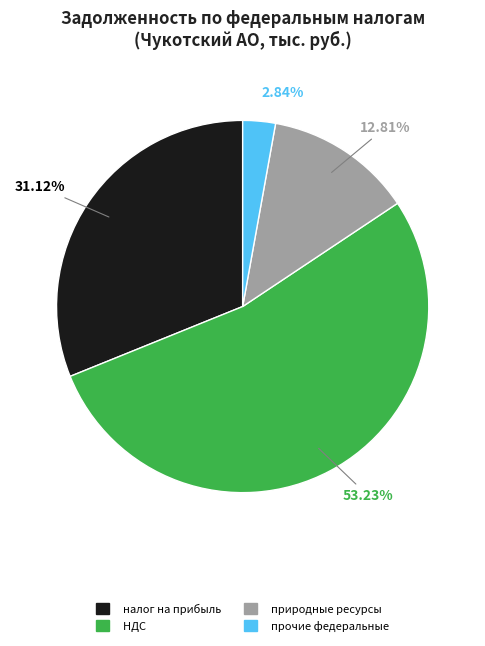

How many slices are in this pie chart?

4